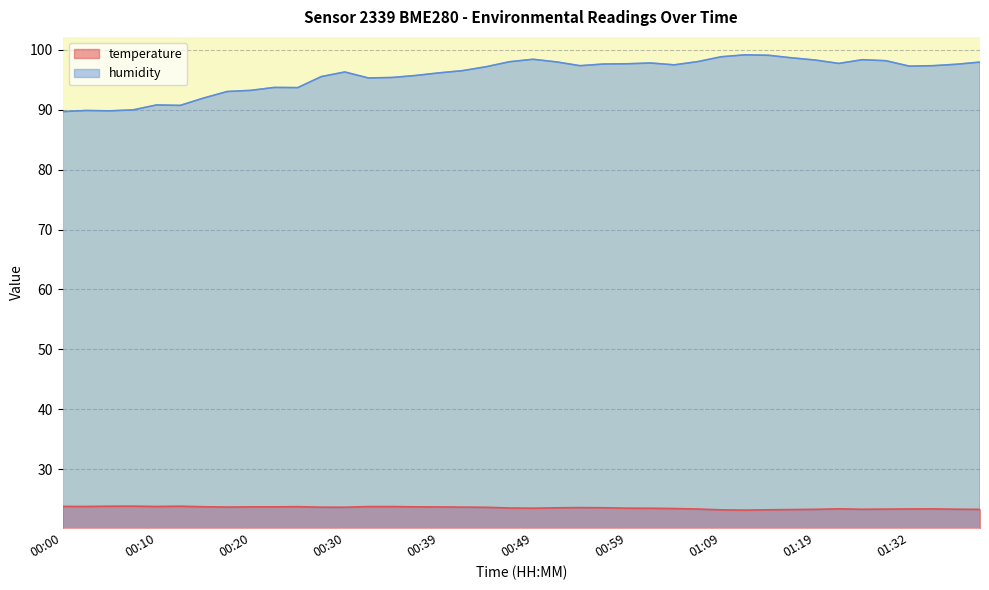

What position from the right is 00:35?

26